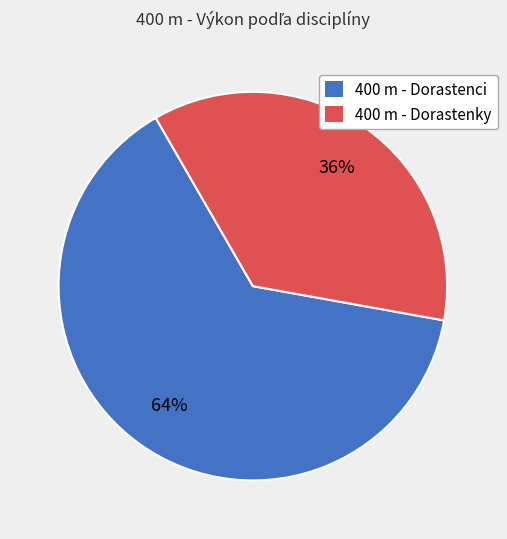

What percentage is the 400 m - Dorastenci slice, to the nearest percent?

64%